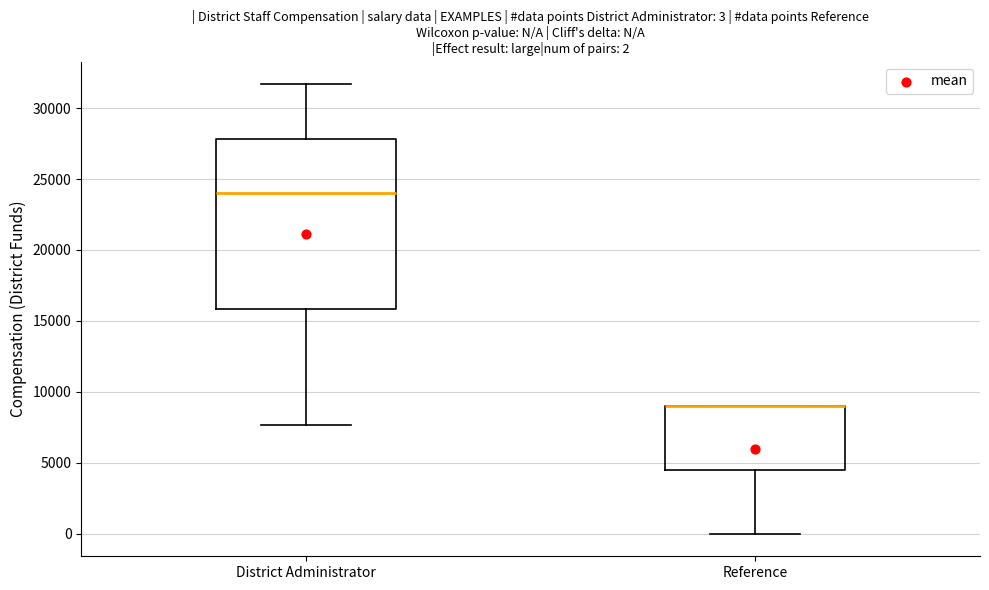

Which box is the tallest, from its lower edge to its upper edge?

District Administrator